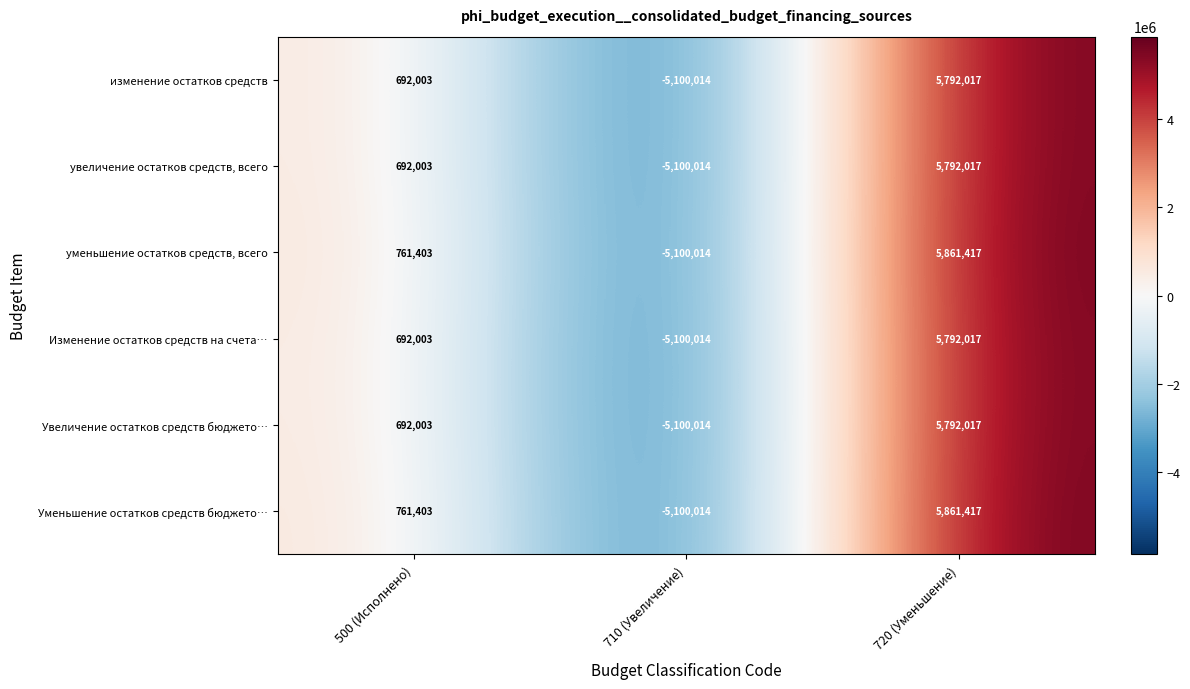

What is the average value of the увеличение остатков средств, всего series?

461335